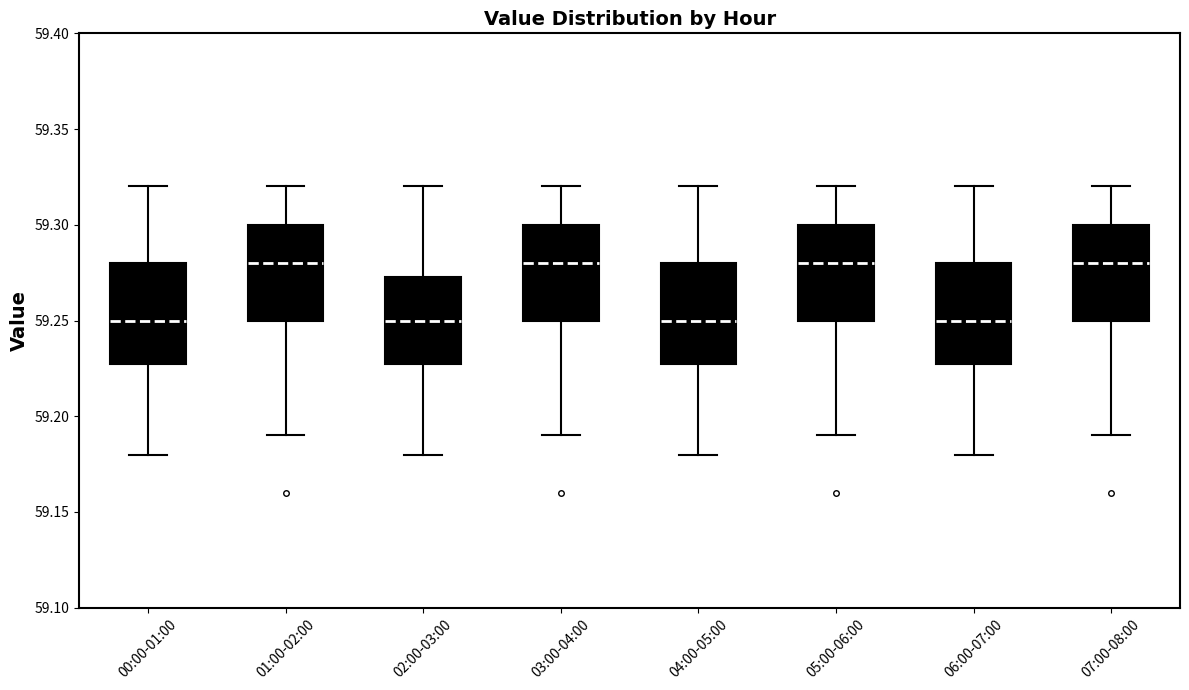

Reading left to right, read every box against the y-axis: the position of its median line, the range the box covers, and the ends of its whiskers. The values are not printed on the chart, so give them approximately, as read against the axis.

00:00-01:00: median 59.250, box 59.230 to 59.280, whiskers 59.180 to 59.320
01:00-02:00: median 59.280, box 59.250 to 59.300, whiskers 59.190 to 59.320
02:00-03:00: median 59.250, box 59.230 to 59.275, whiskers 59.180 to 59.320
03:00-04:00: median 59.280, box 59.250 to 59.300, whiskers 59.190 to 59.320
04:00-05:00: median 59.250, box 59.230 to 59.280, whiskers 59.180 to 59.320
05:00-06:00: median 59.280, box 59.250 to 59.300, whiskers 59.190 to 59.320
06:00-07:00: median 59.250, box 59.230 to 59.280, whiskers 59.180 to 59.320
07:00-08:00: median 59.280, box 59.250 to 59.300, whiskers 59.190 to 59.320